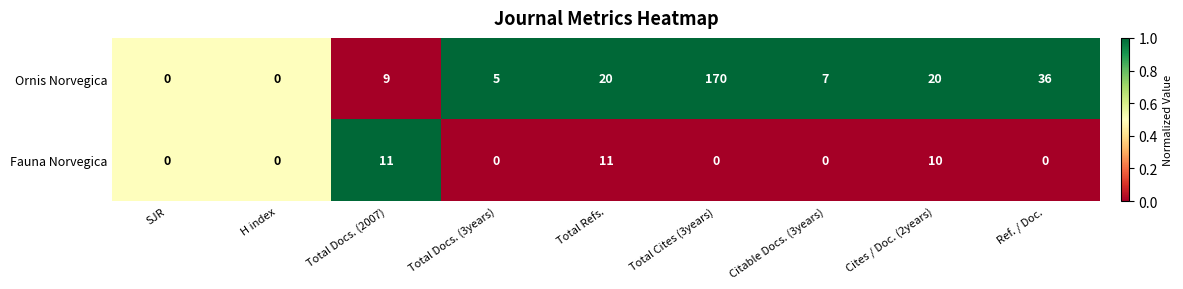

Which series has the widest spread of values?

Ornis Norvegica